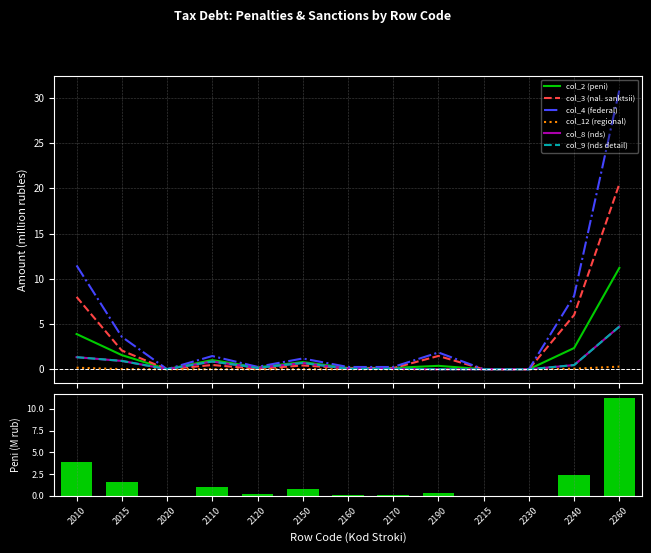

Which series has the largest total across all categories?

col_4 (federal)